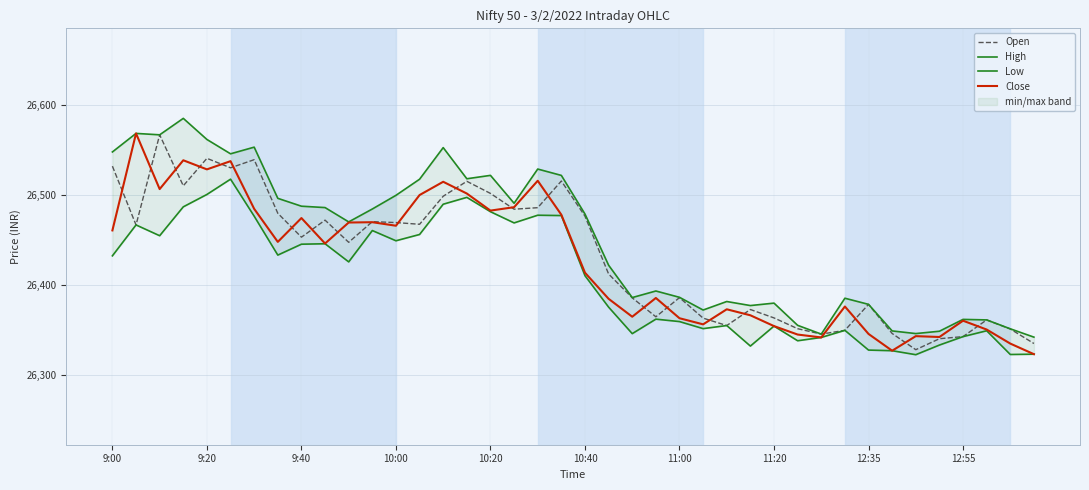

What is the highest value of the Open series?

26567.0